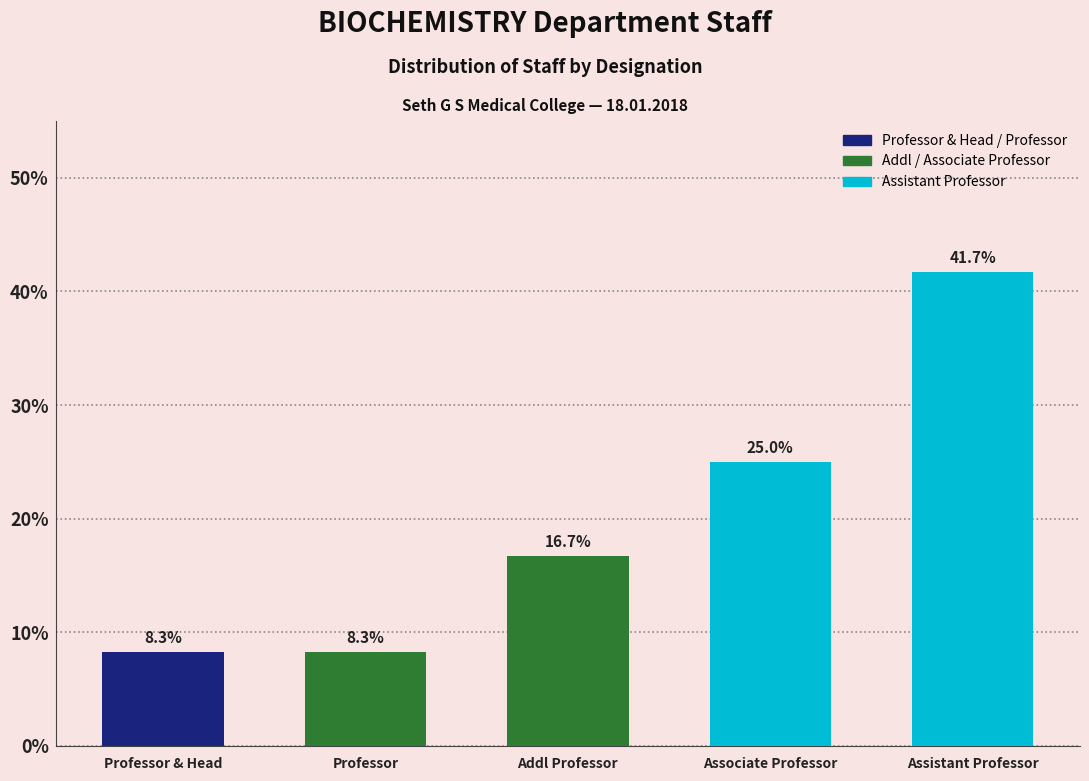

Reading right to left, list all the values displayed in this chart.

41.7	25.0	16.7	8.3	8.3